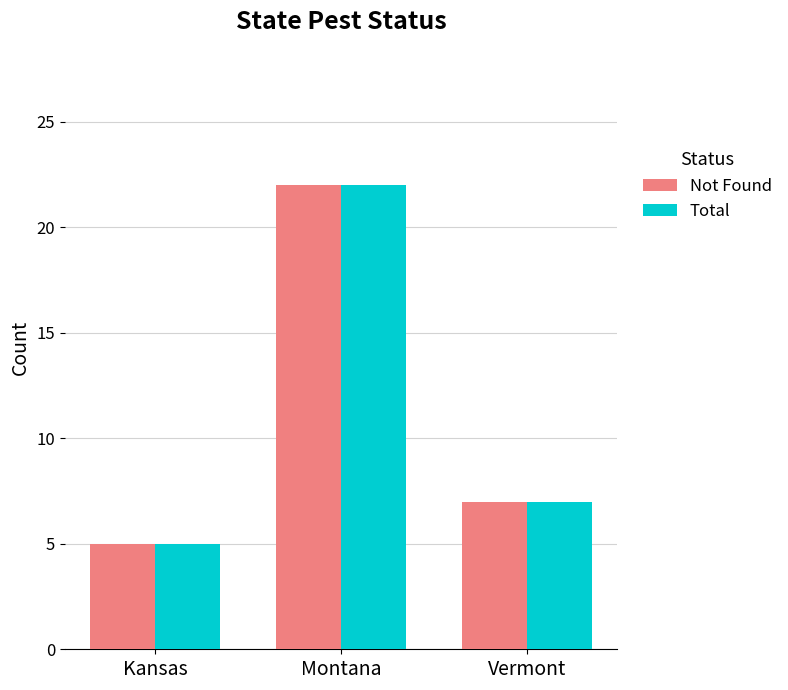

Reading left to right, extract all data points from this chart.

Not Found: Kansas=5	Montana=22	Vermont=7
Total: Kansas=5	Montana=22	Vermont=7